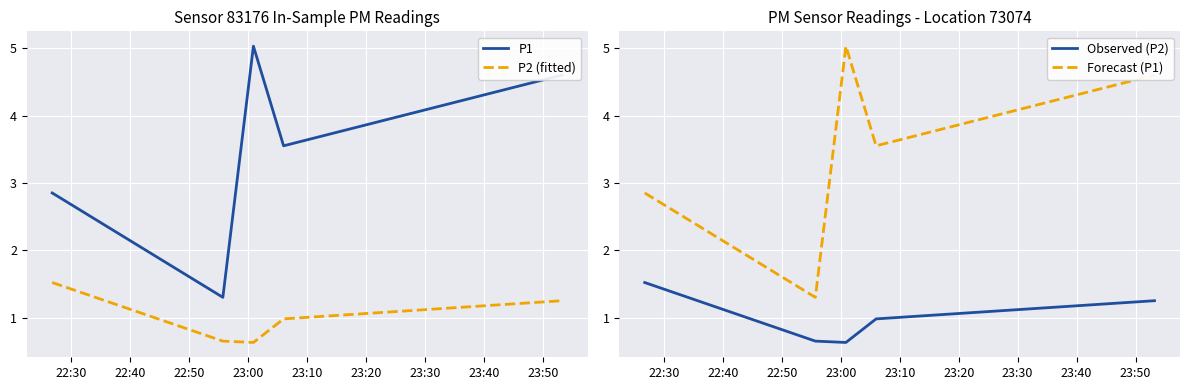

What is the value of the P2 (fitted) point at the 5th from the left?

1.2